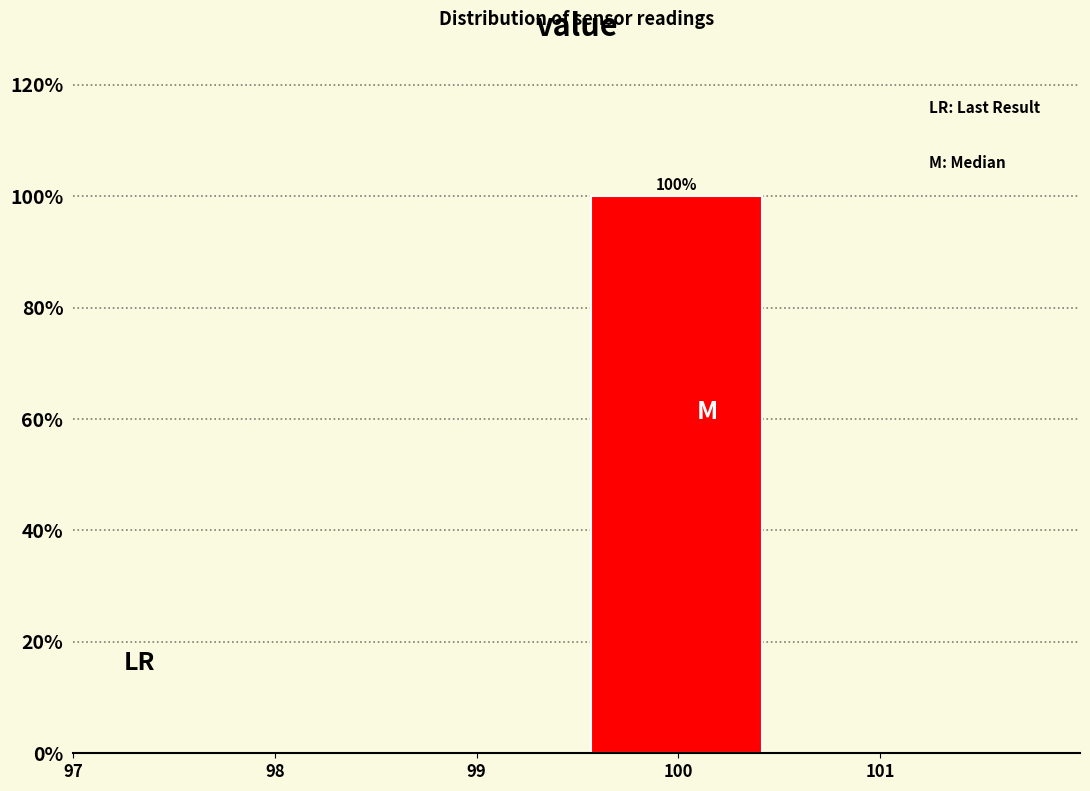

Over which range of the x-axis is the bar tallest?

99.49 to 100.49